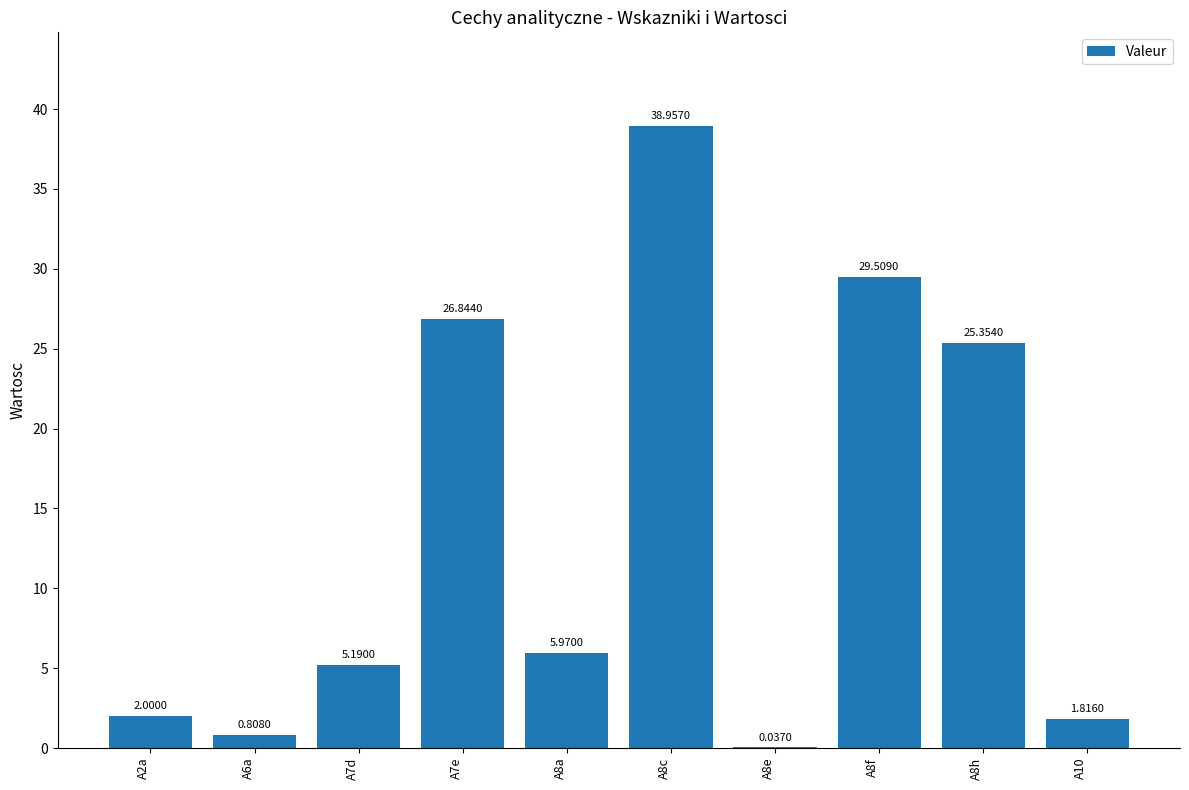

What is the sum of all values?

136.5